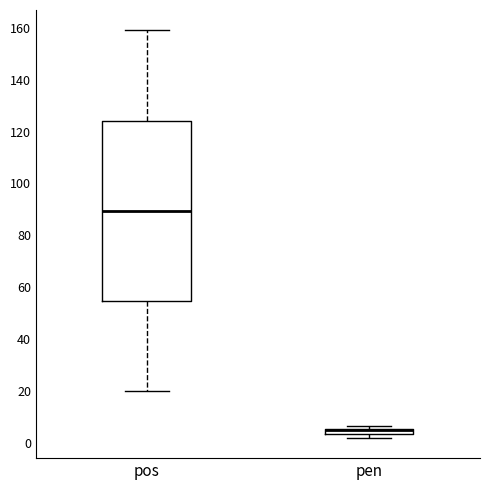

Where does the lower whisker of the box for pos end on the y-axis? The values are not printed on the chart, so give them approximately, as read against the axis.

20